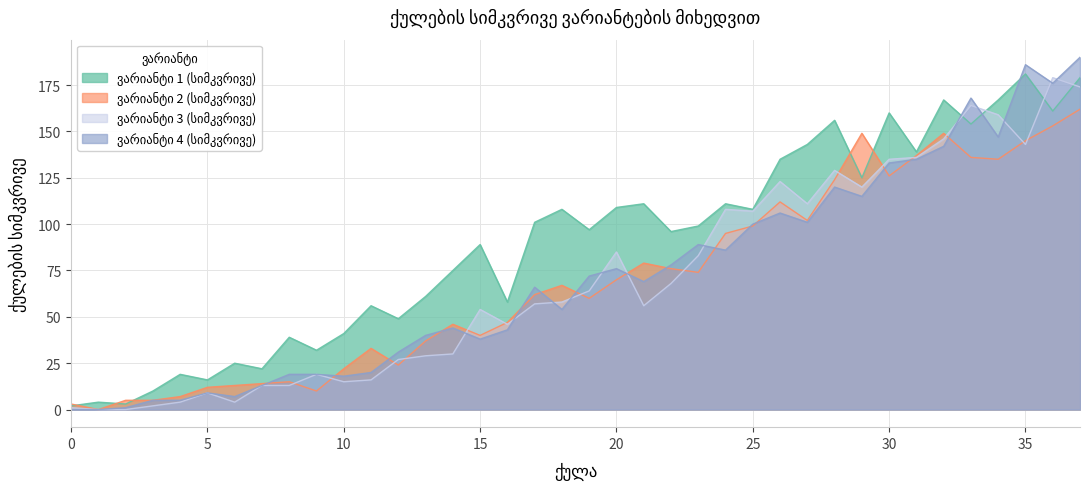

At which label does ვარიანტი 3 (სიმკვრივე) reach its minimum?

1